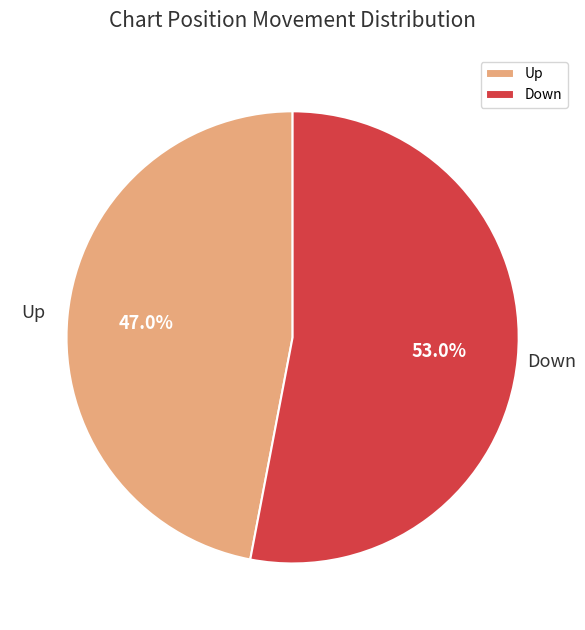

What is the ratio of the value at Up to the value at Down?

0.9